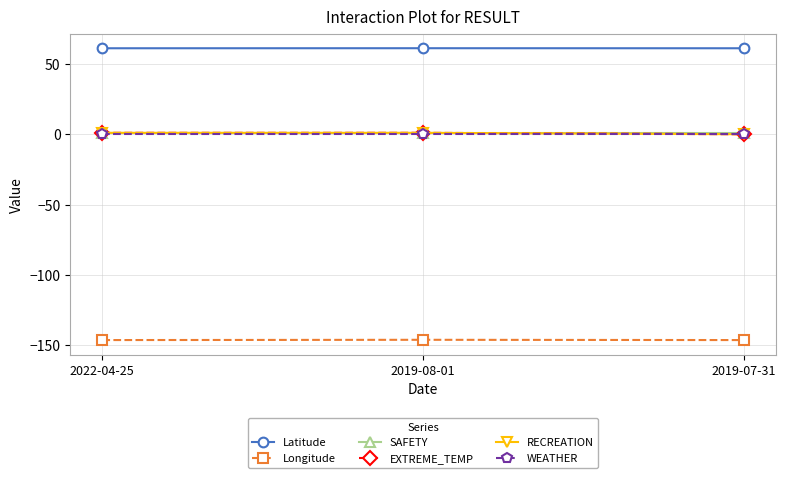

Between 2019-08-01 and 2019-07-31, which series saw the biggest shift?

EXTREME_TEMP